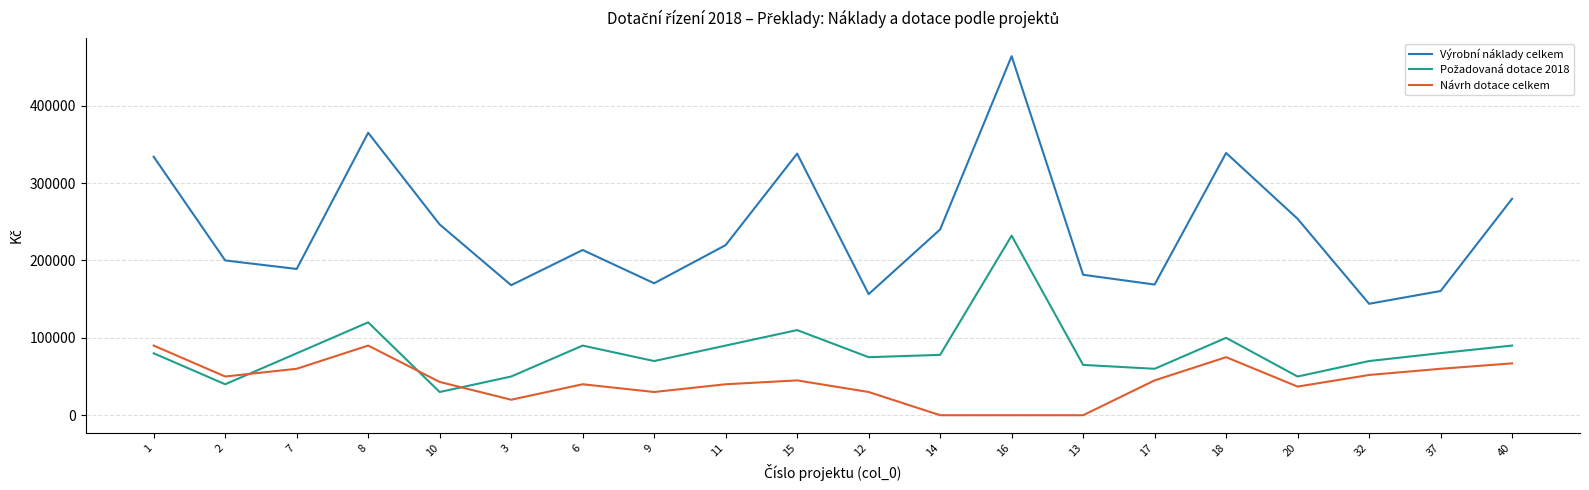

The value of Návrh dotace celkem at 10 is 23612. True or false?

False